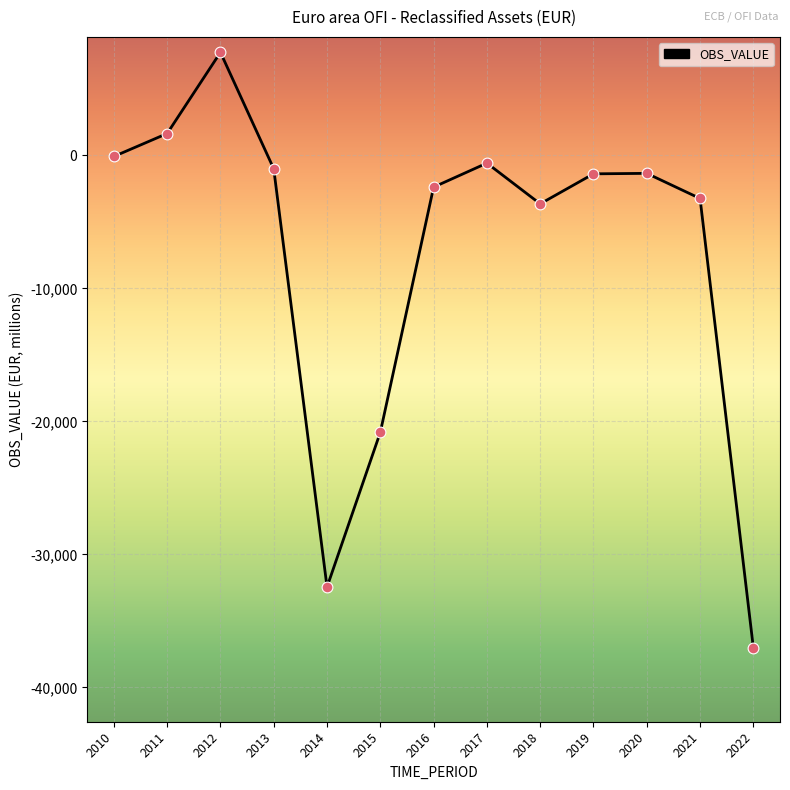

What is the change in value from 2012 to 2018?

-11388.1